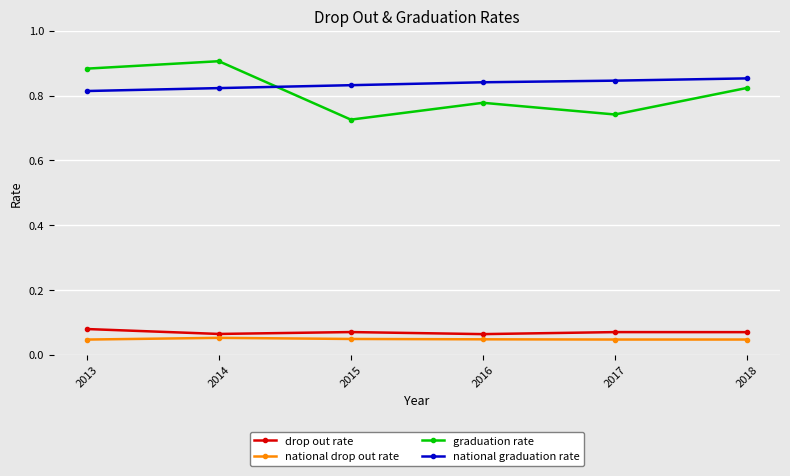

What is the sum of all drop out rate values?

0.4